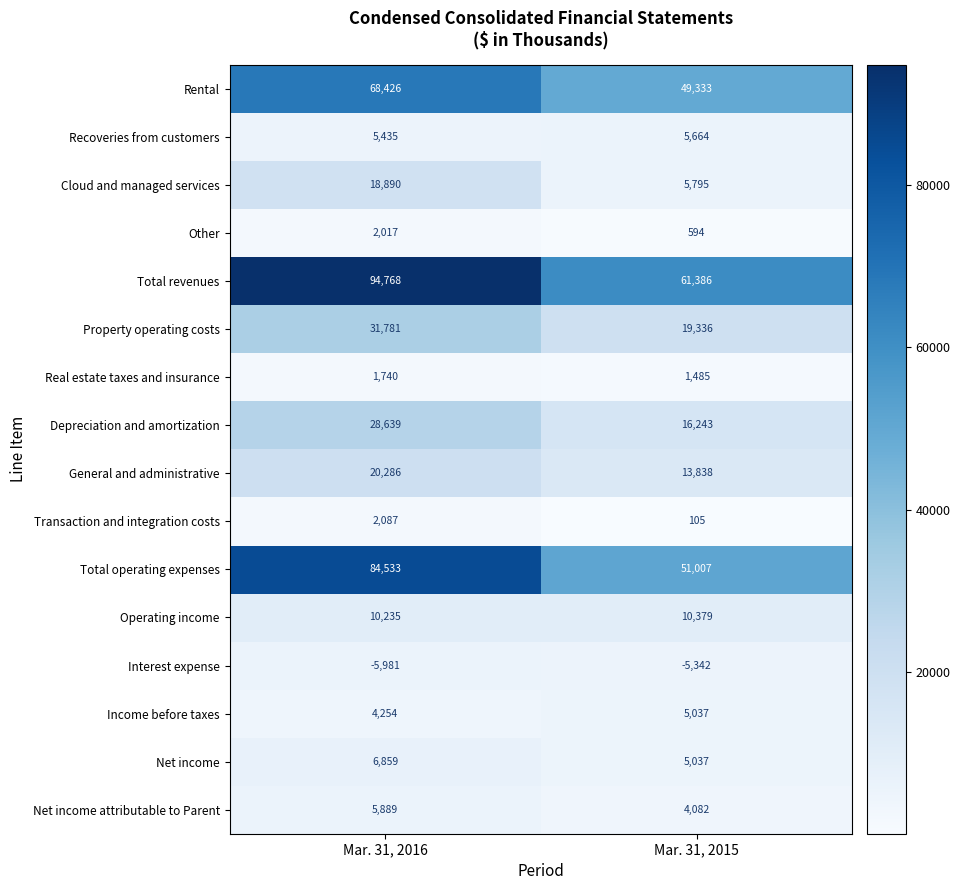

What is the greatest value displayed?

94768